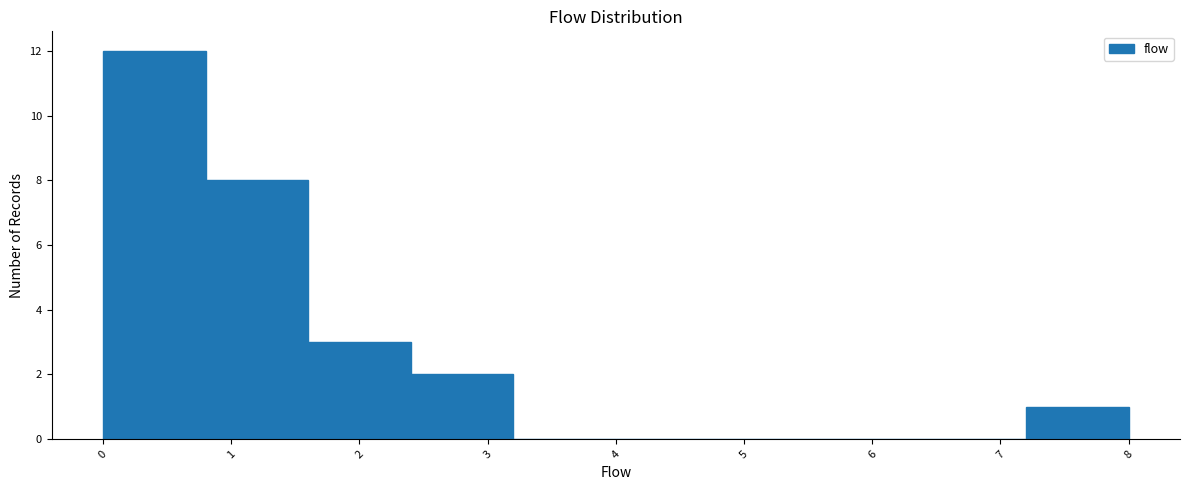

Reading left to right, transcribe this chart: for each bar, give the range it covers on the x-axis and its height. The values are not printed on the chart, so give them approximately, as read against the axis.

0.0 to 0.8: 12
0.8 to 1.6: 8
1.6 to 2.4: 3
2.4 to 3.2: 2
3.2 to 4.0: 0
4.0 to 4.8: 0
4.8 to 5.6: 0
5.6 to 6.4: 0
6.4 to 7.2: 0
7.2 to 8.0: 1